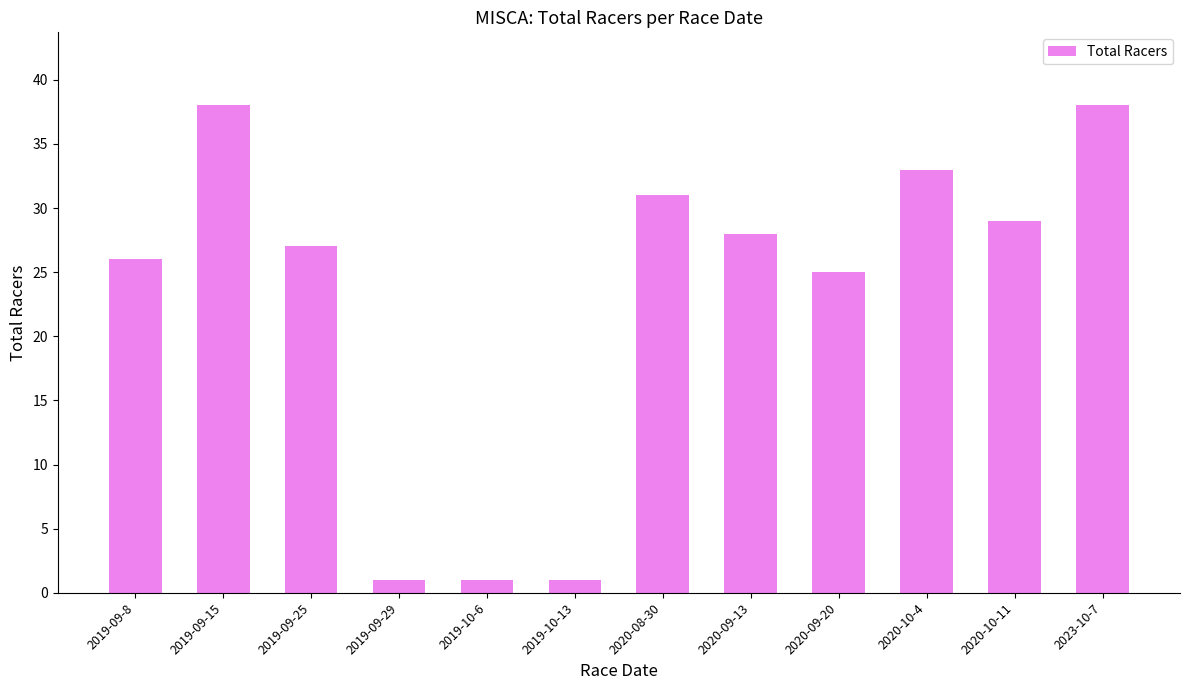

Approximately how many times larger is the value at 2020-08-30 compared to 2020-09-13?

1.1